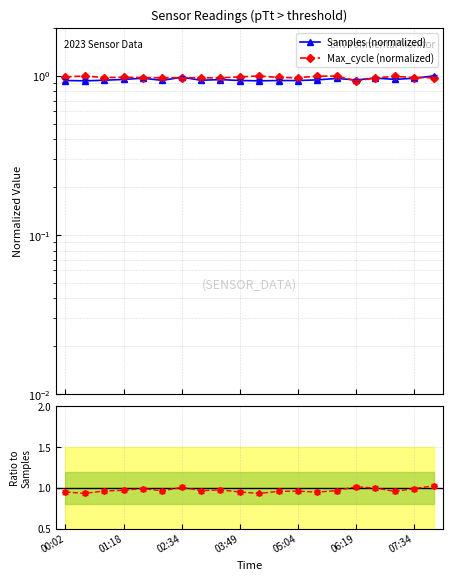

How many lines are shown in the chart?

3